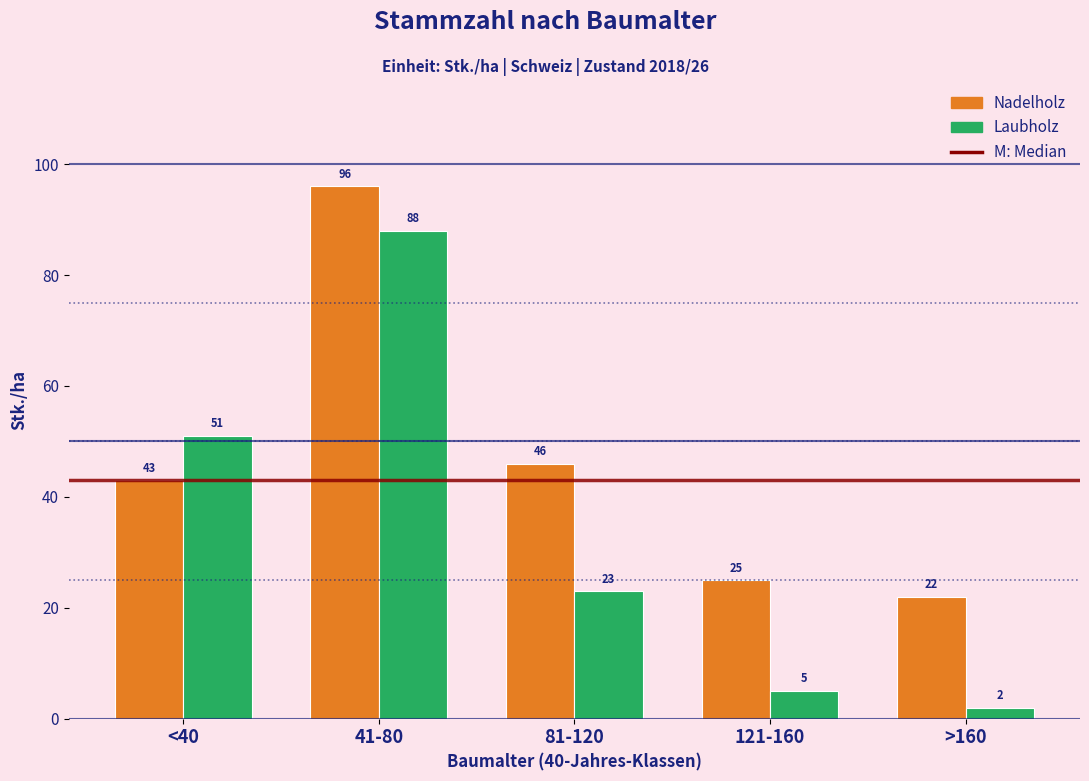

Reading left to right, extract all data points from this chart.

Nadelholz: 43	96	46	25	22
Laubholz: 51	88	23	5	2